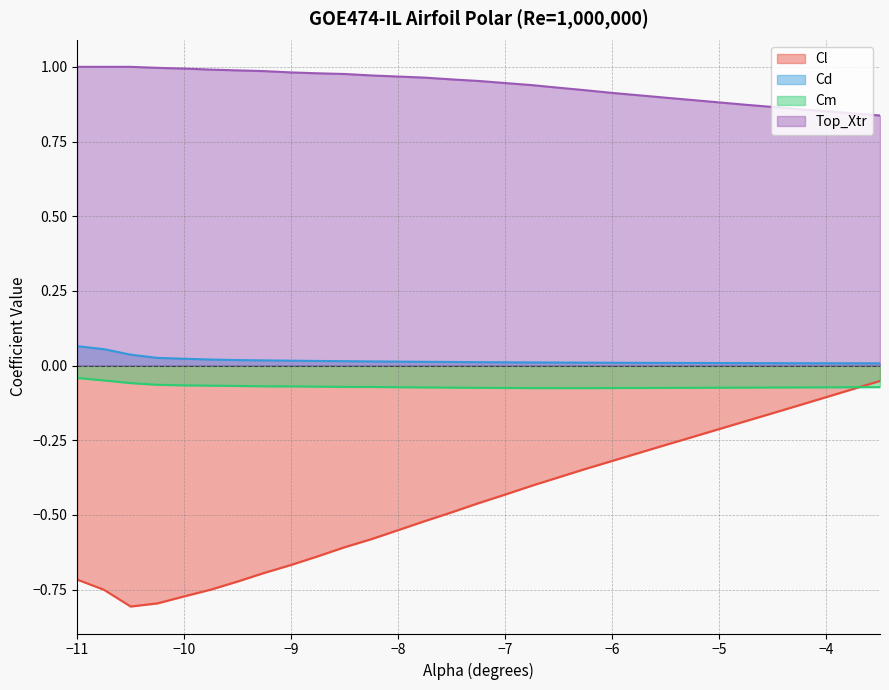

True or false: Cm and Cd intersect in this chart.

False